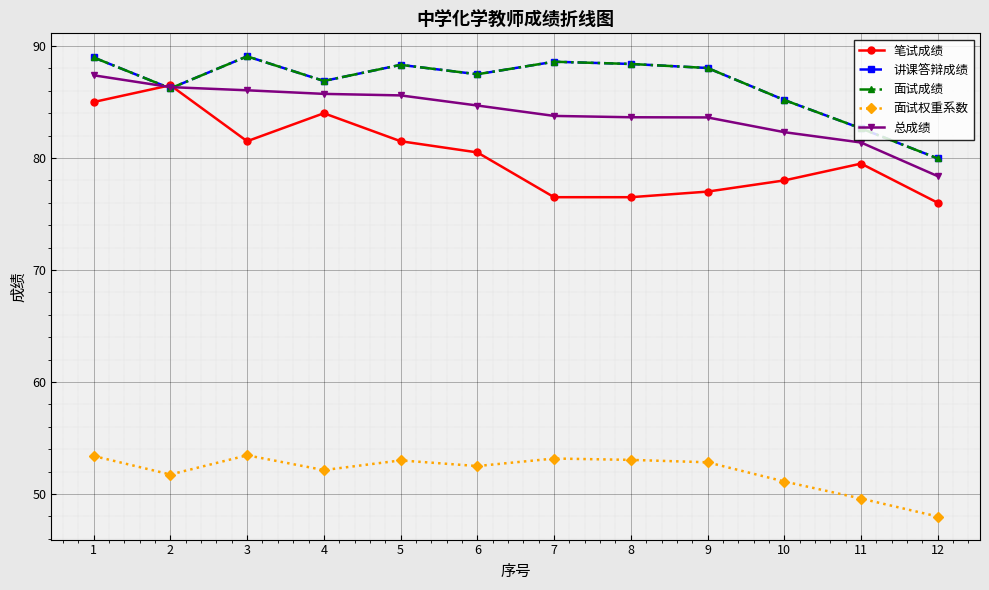

What is the value of the 面试成绩 point at the 8th from the left?

88.4